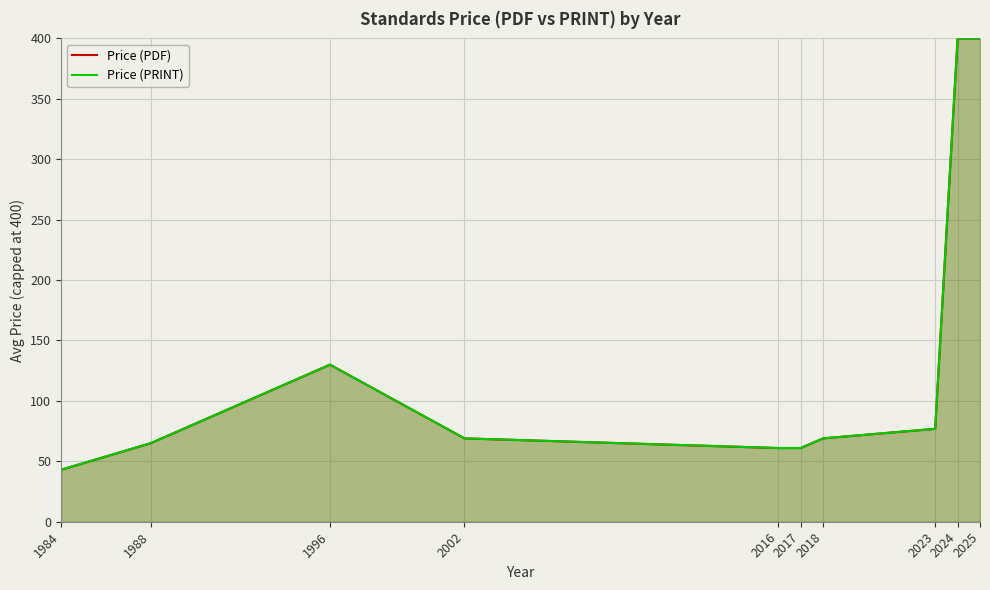

Is the value of Price (PDF) at 1984 greater than the value of Price (PRINT) at 2023?

No